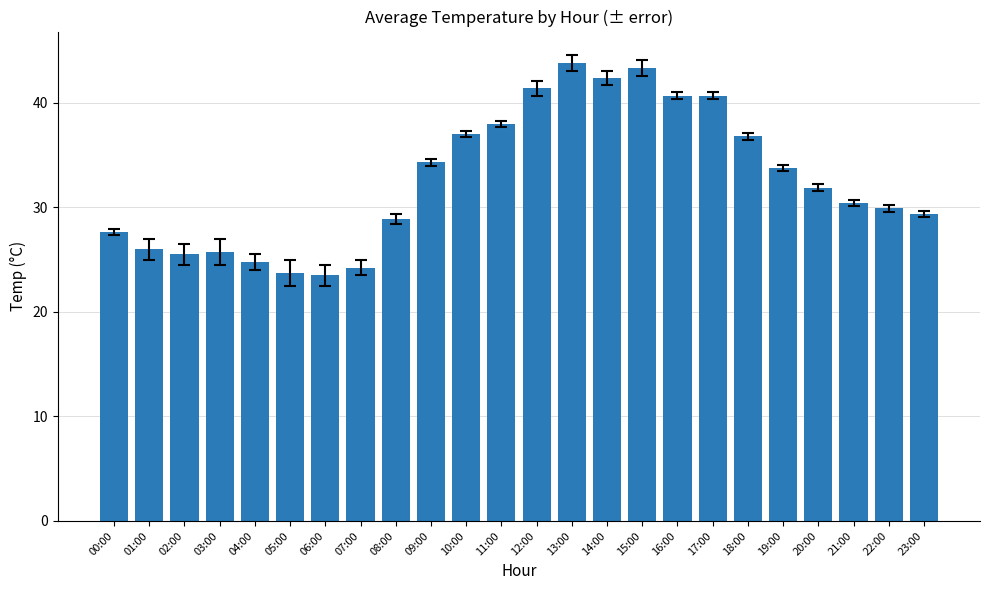

Count the number of values greater than 31.

12